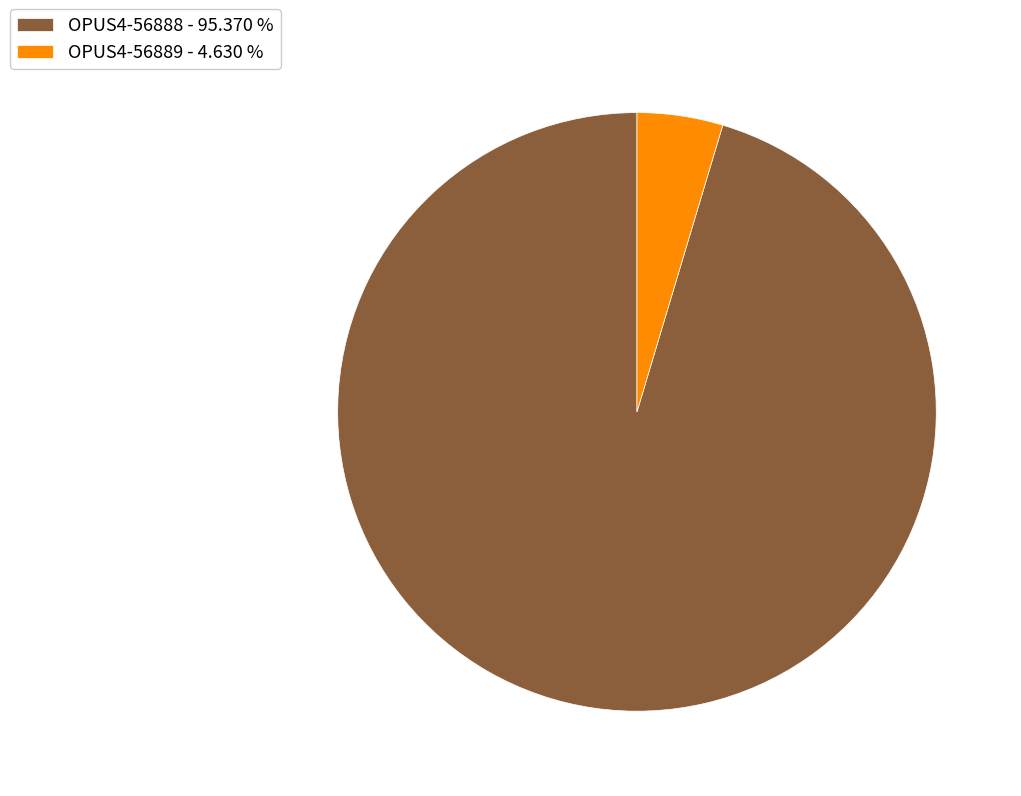

Approximately how many times larger is the value at OPUS4-56888 compared to OPUS4-56889?

20.6